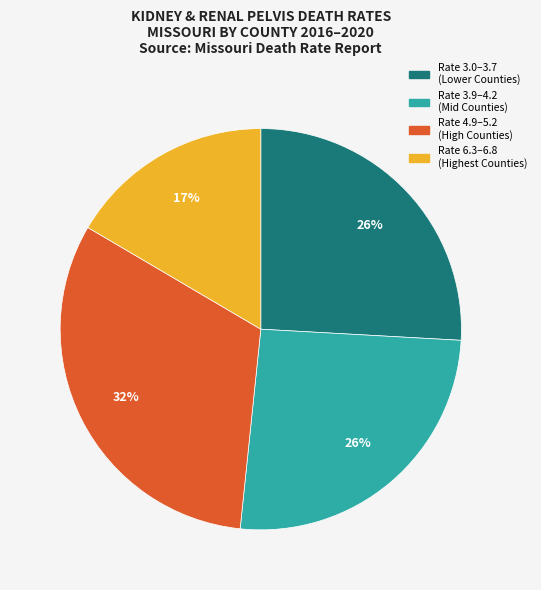

To the nearest percent, what is the average slice percentage?

25%